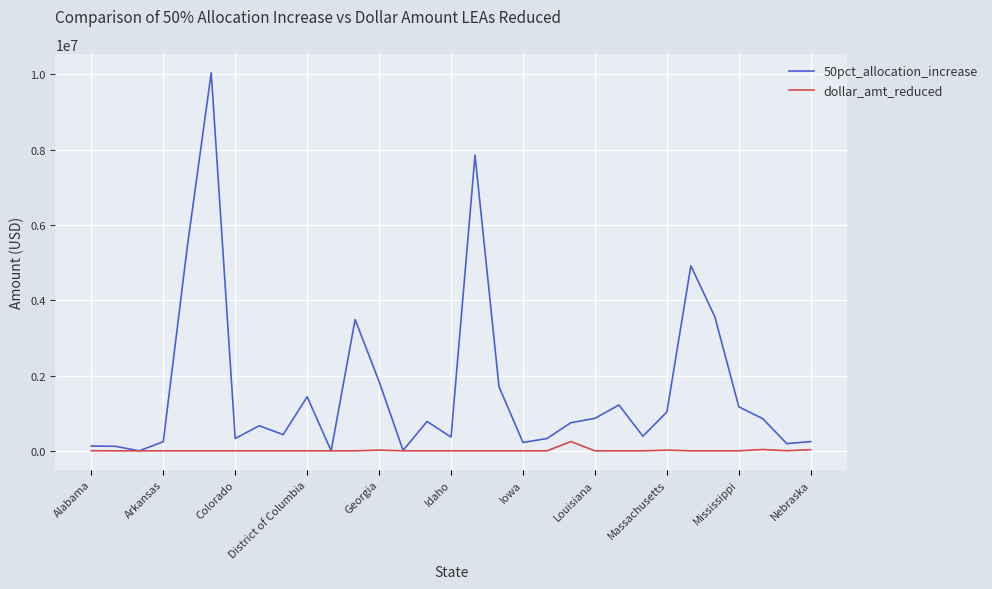

Which series has the widest spread of values?

50pct_allocation_increase